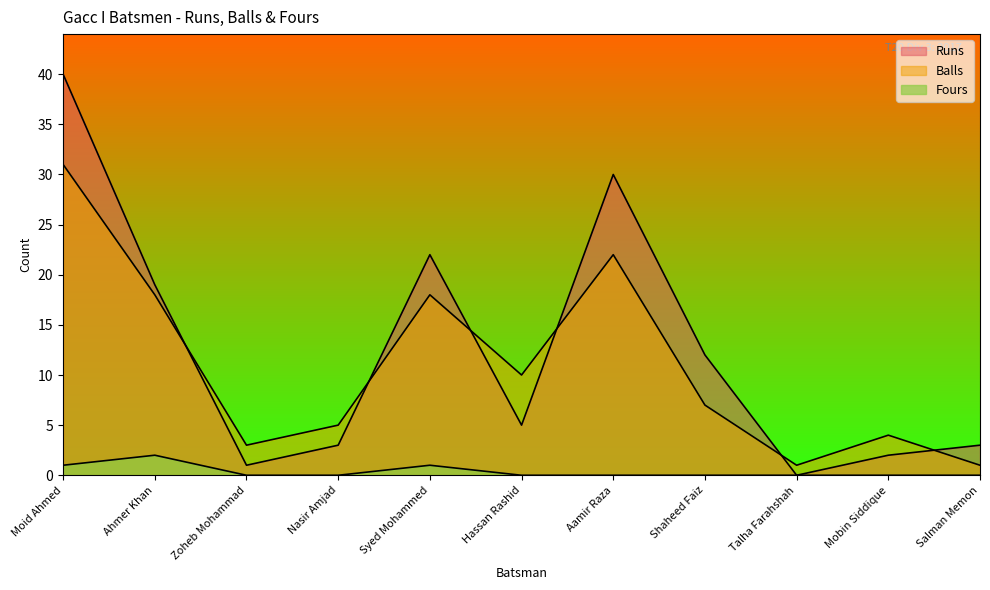

Where does the Runs series first go above 5?

Moid Ahmed